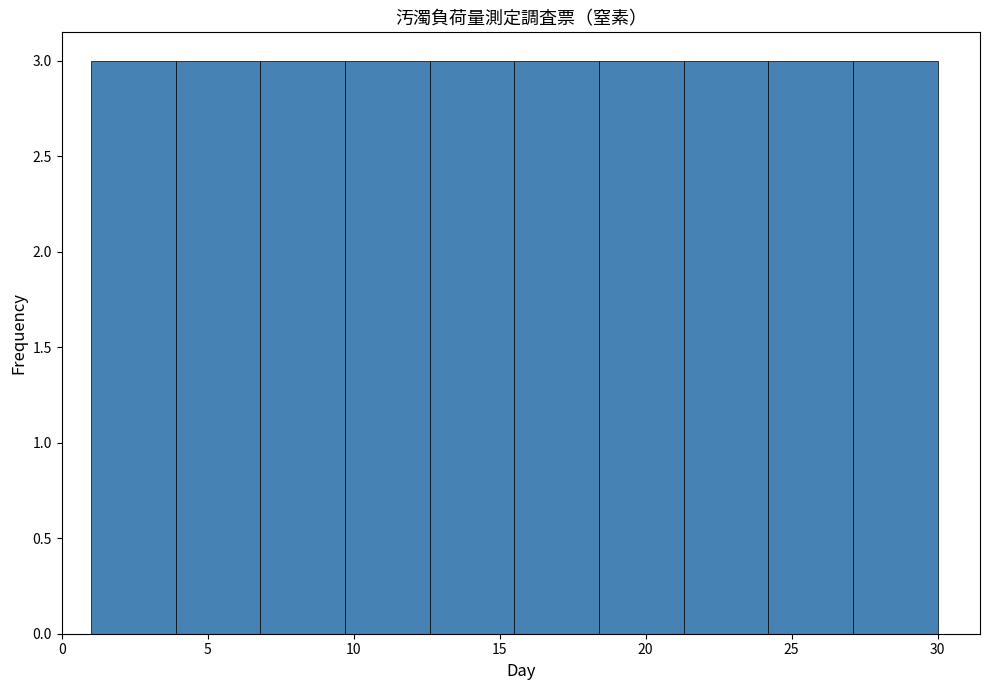

Reading left to right, transcribe this chart: for each bar, give the range it covers on the x-axis and its height. Neither the bar edges nor the heights are printed on the chart, so give them approximately, as read against the axes.

1.0 to 3.9: 3
3.9 to 6.8: 3
6.8 to 9.7: 3
9.7 to 12.6: 3
12.6 to 15.5: 3
15.5 to 18.4: 3
18.4 to 21.3: 3
21.3 to 24.2: 3
24.2 to 27.1: 3
27.1 to 30.0: 3